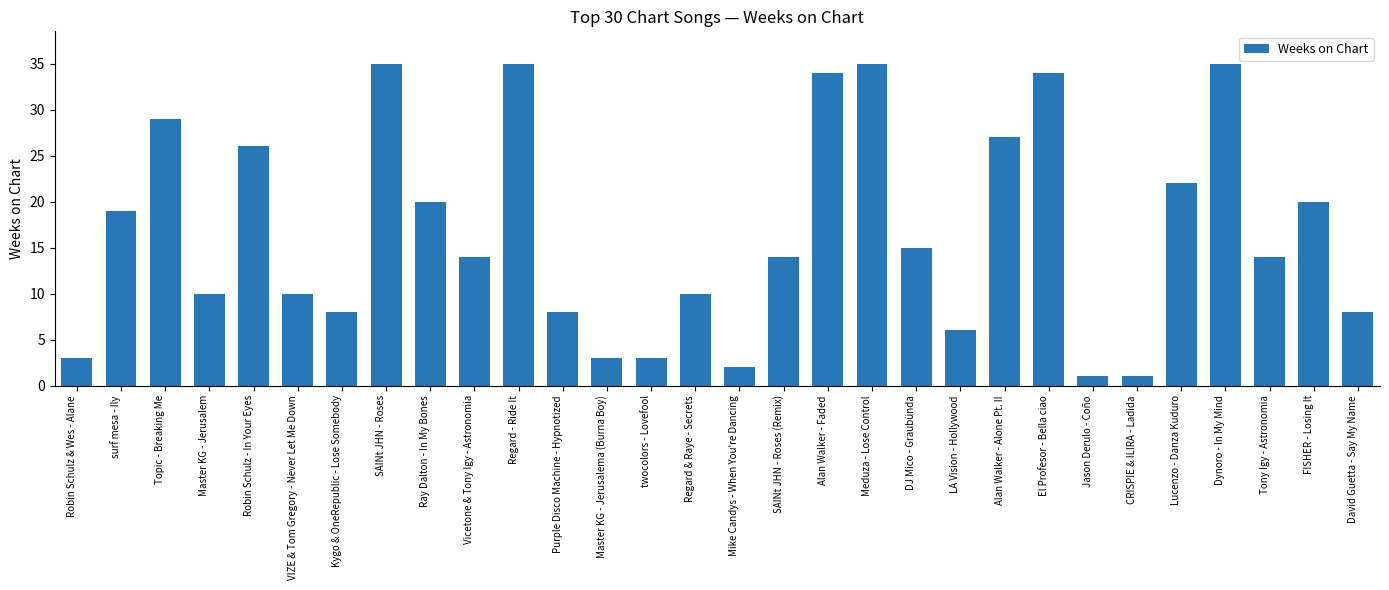

What is the label of the 22nd bar from the right?

Ray Dalton - In My Bones